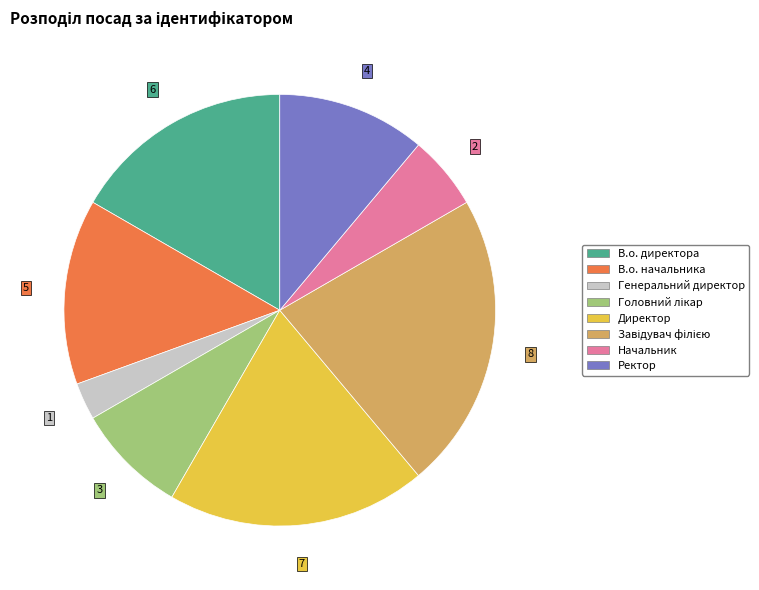

Does any single category account for the majority?

No